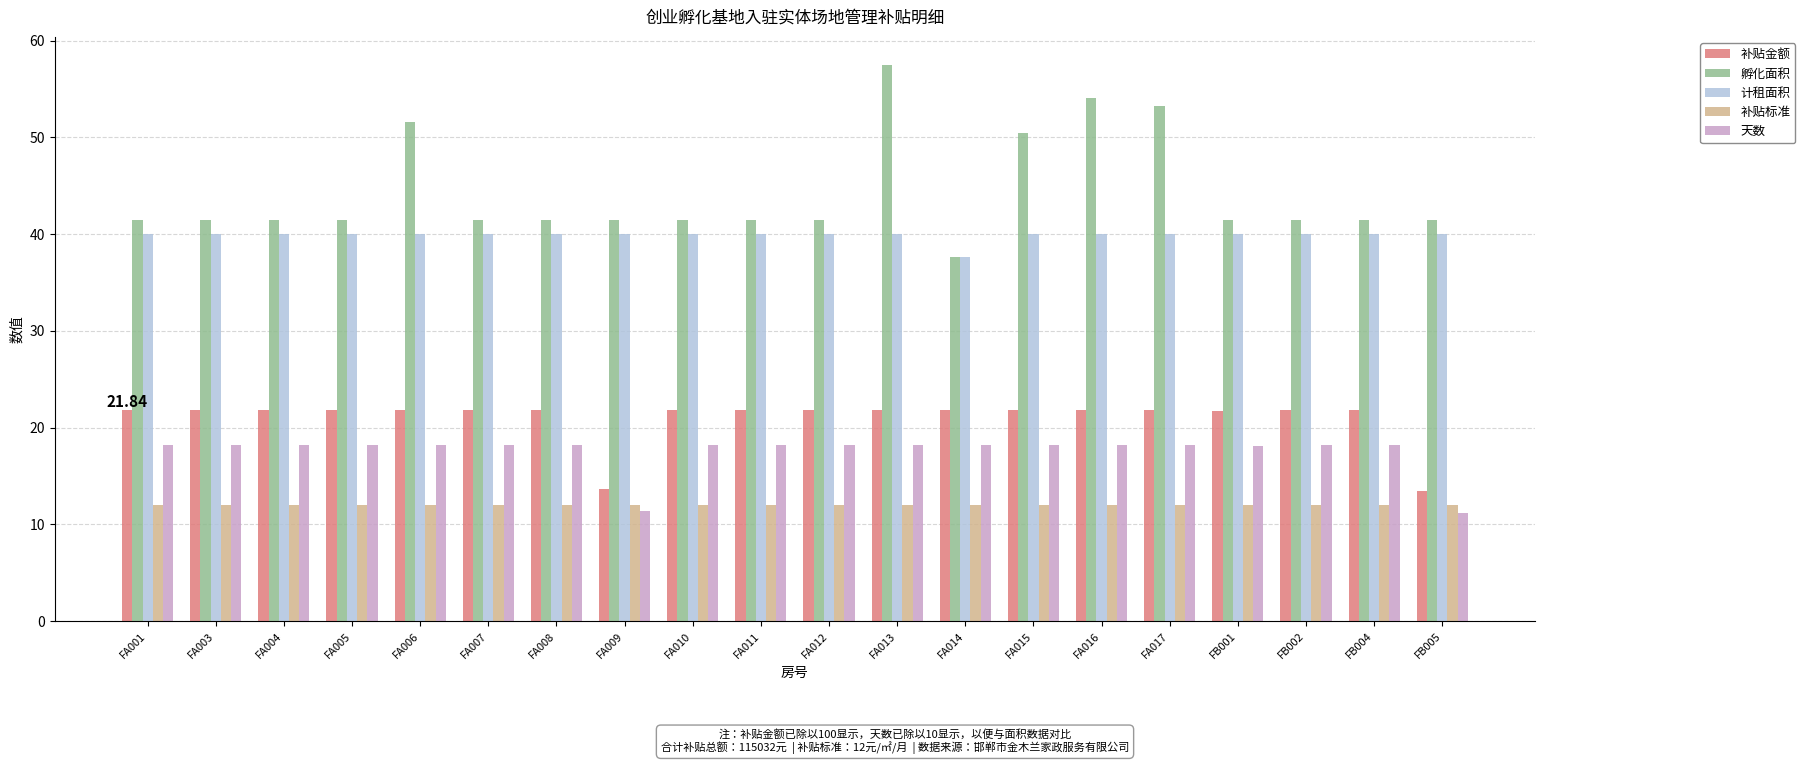

What is the value of the 补贴标准 bar at the 19th from the left?

12.0